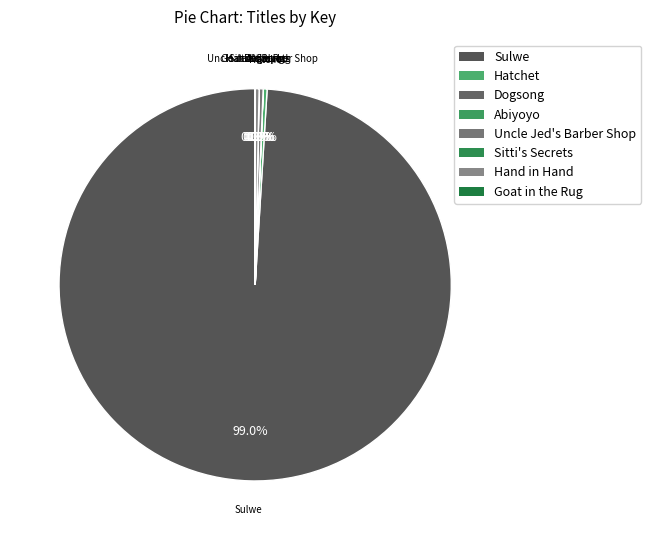

What is the majority slice?

Sulwe